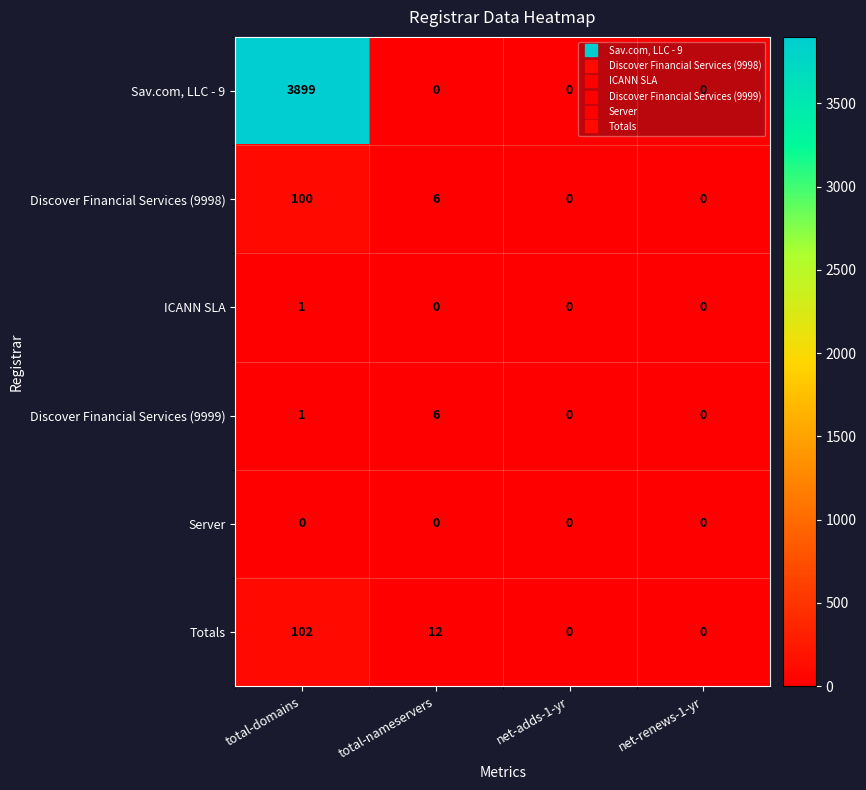

At which category is the sum across all series the highest?

total-domains